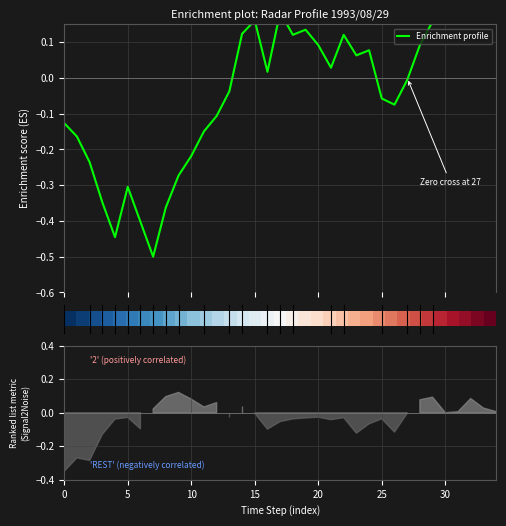

How many data points in Enrichment profile are above 0?

18